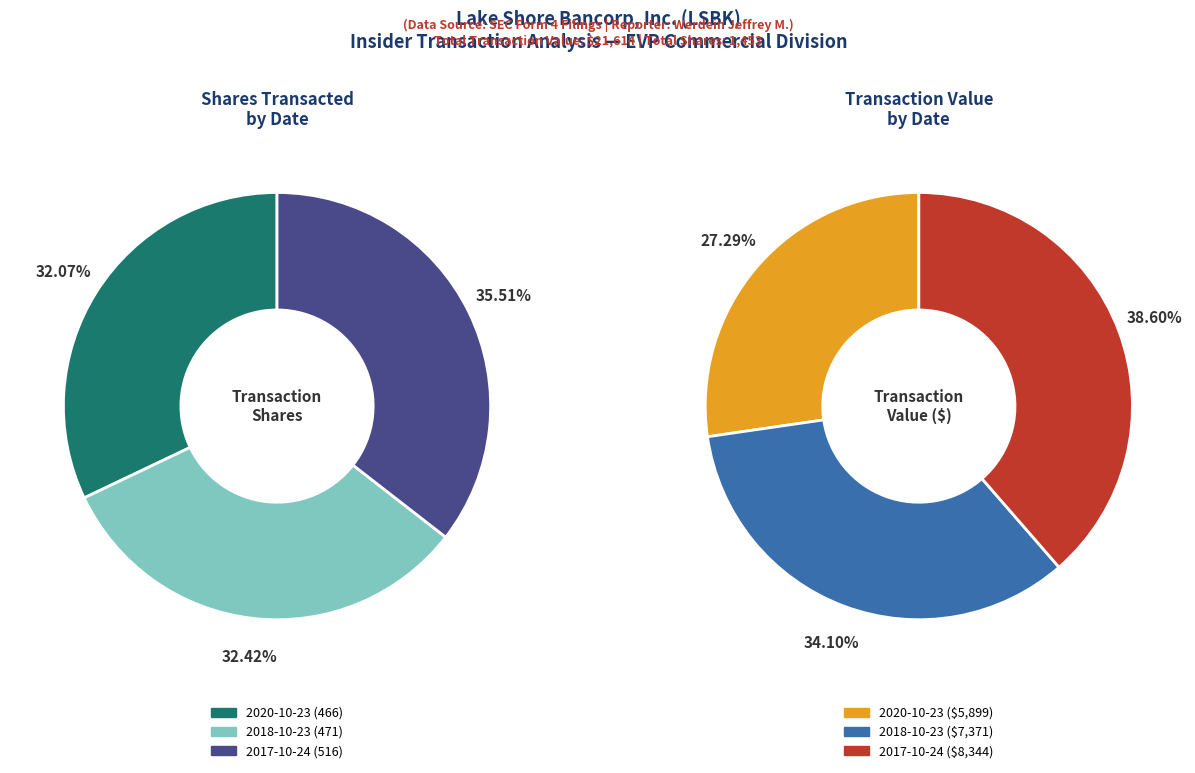

How many slices are in this pie chart?

3